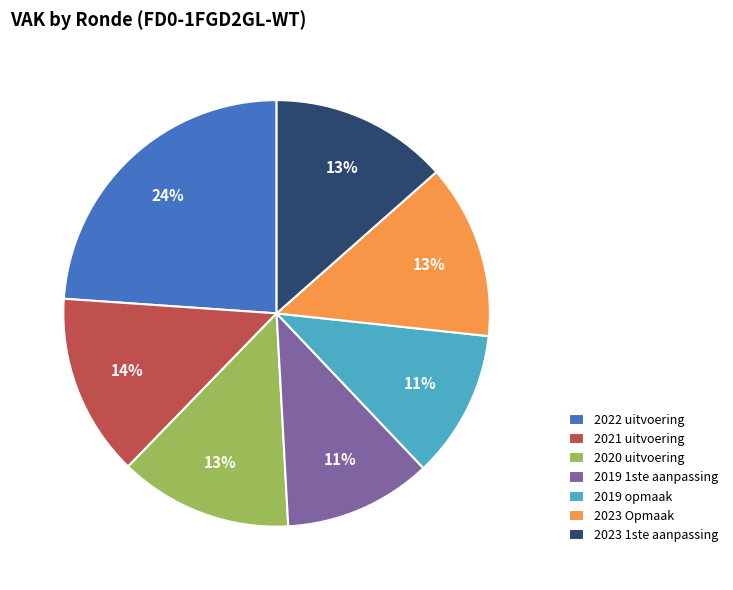

What is the largest slice in the pie chart?

2022 uitvoering